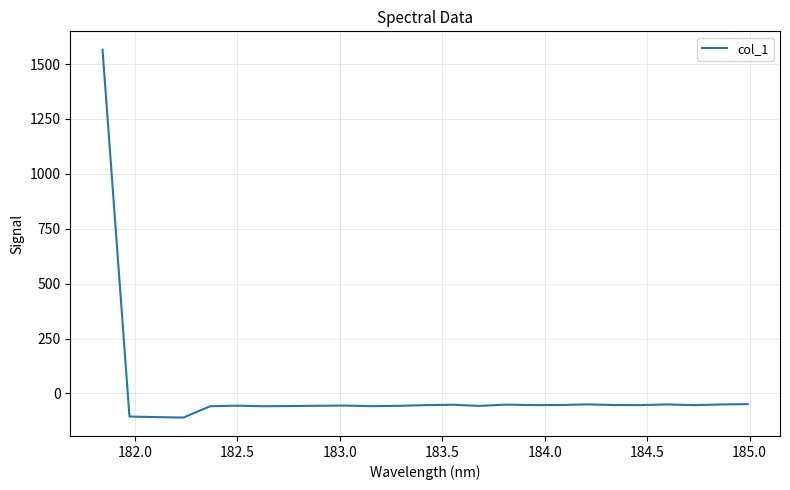

What is the maximum value shown in the chart?

1565.5